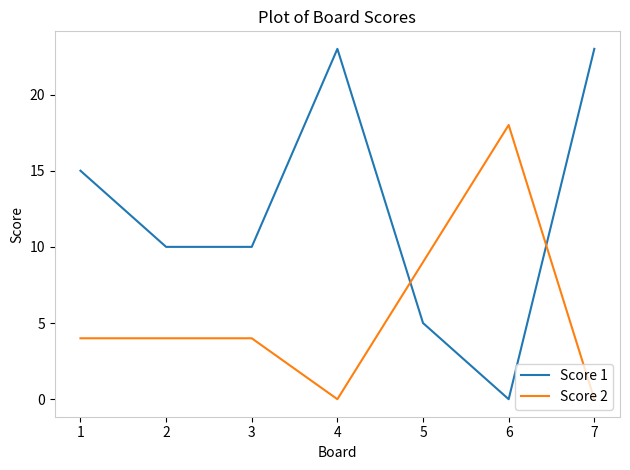

Rank the series by their maximum value, from highest to lowest.

Score 1, Score 2